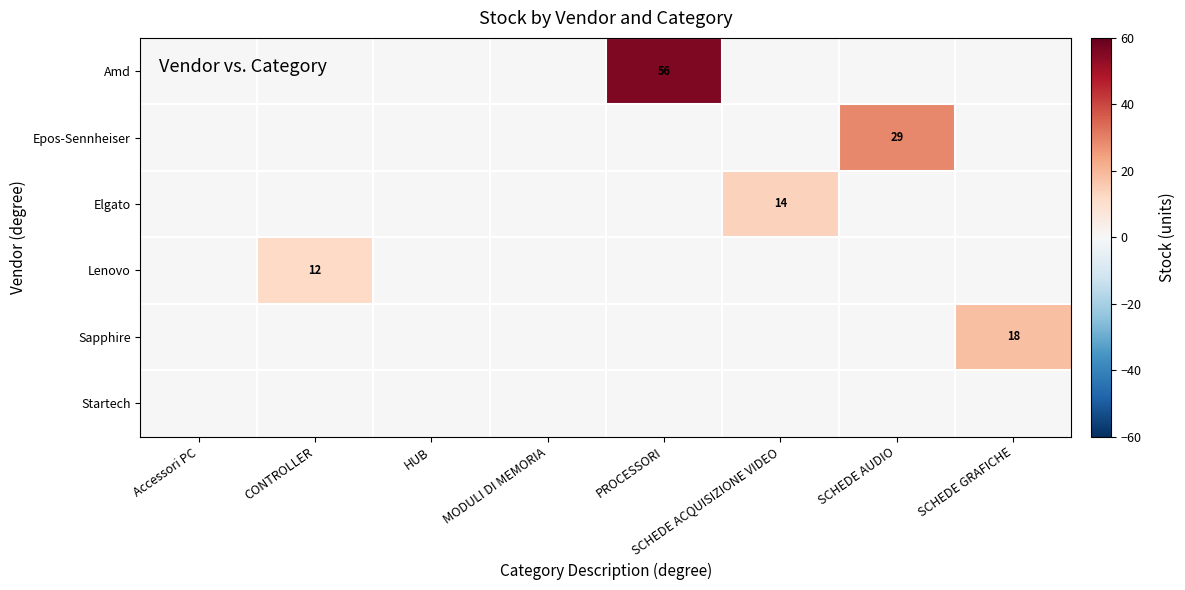

At how many categories does at least one series exceed 24?

2